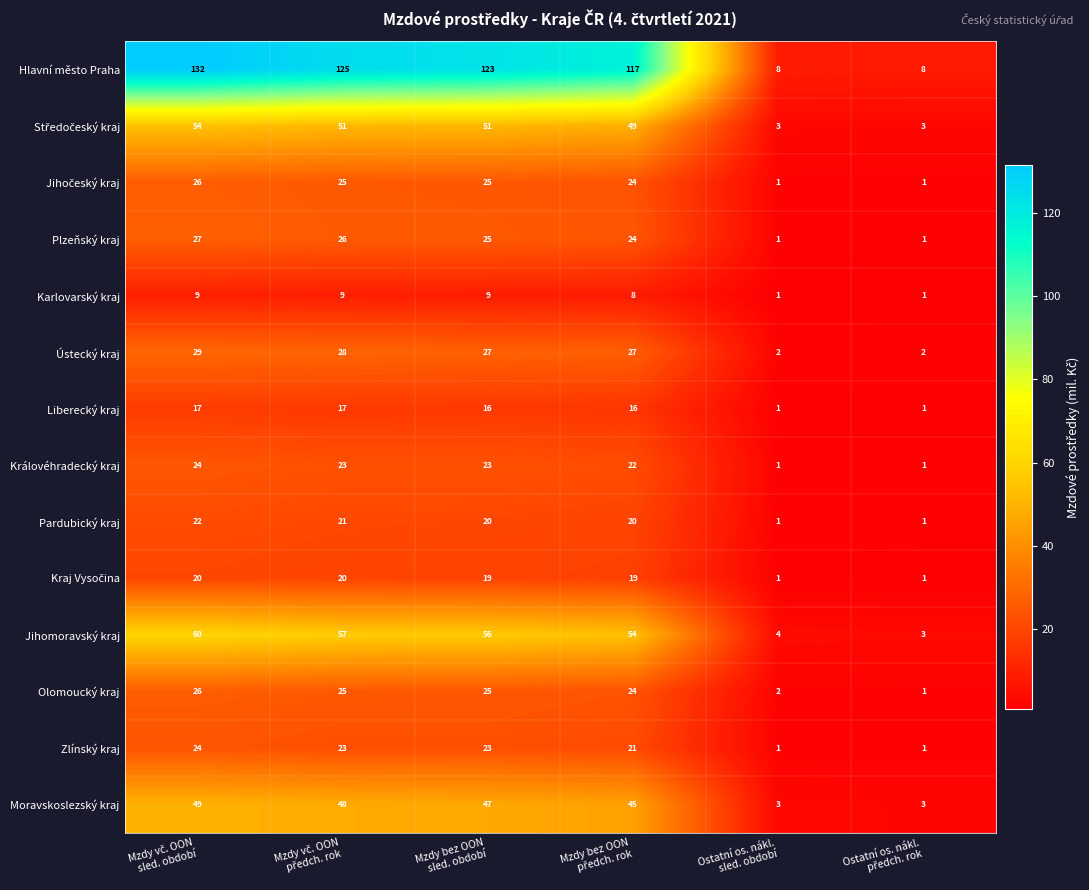

What is the average value of the Ústecký kraj series?

19